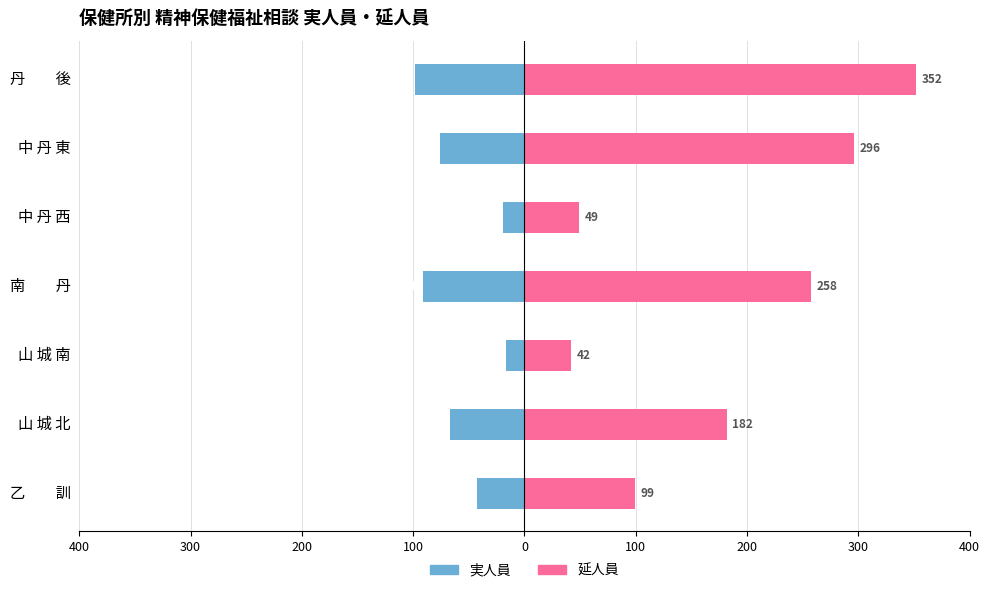

How many bars are there in total?

14